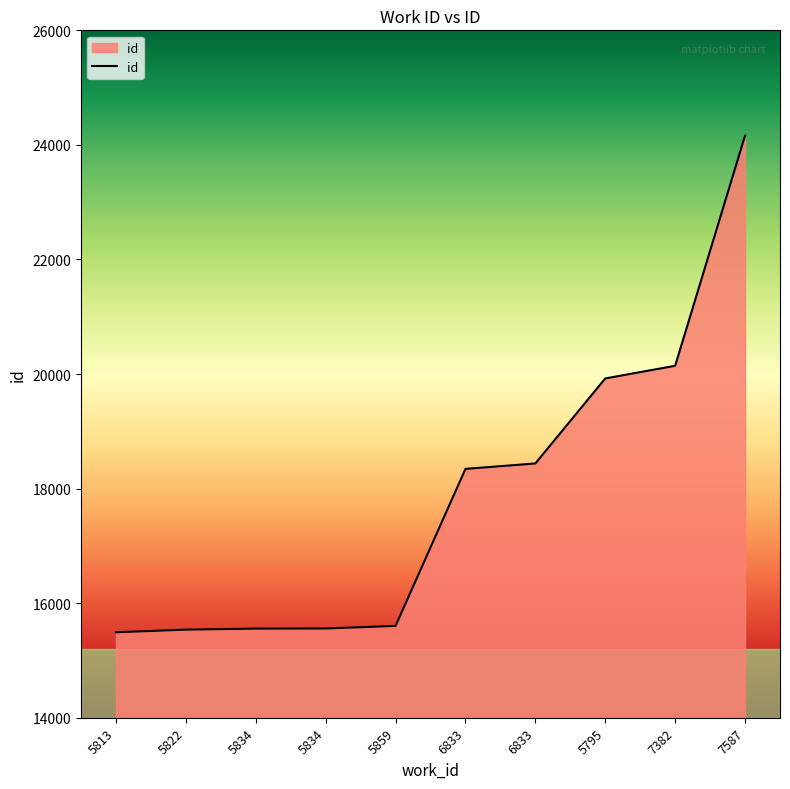

Is this an area chart (filled region under the line)?

Yes